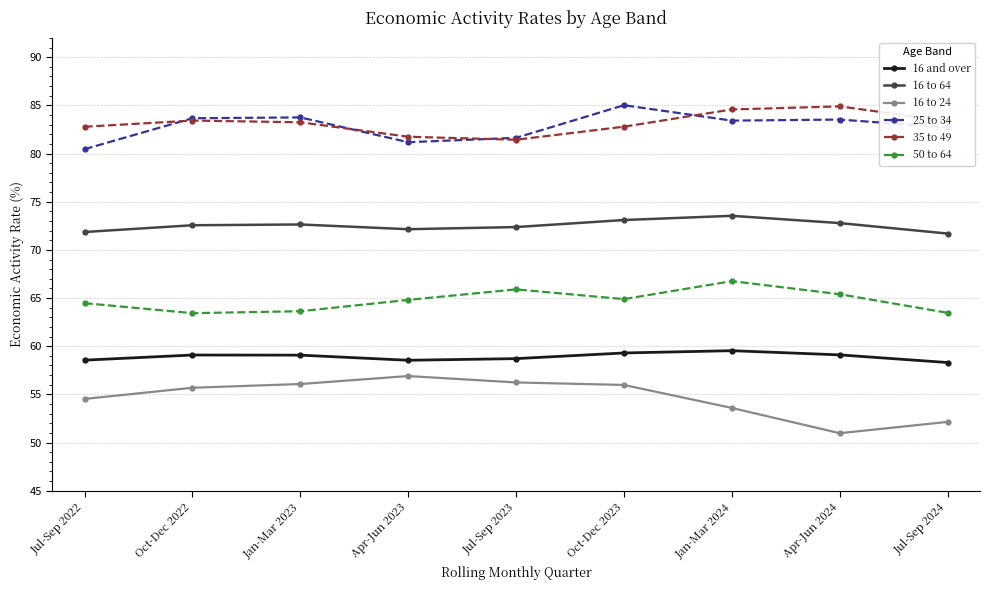

What is the difference between the highest and lowest values at Apr-Jun 2023?

24.8